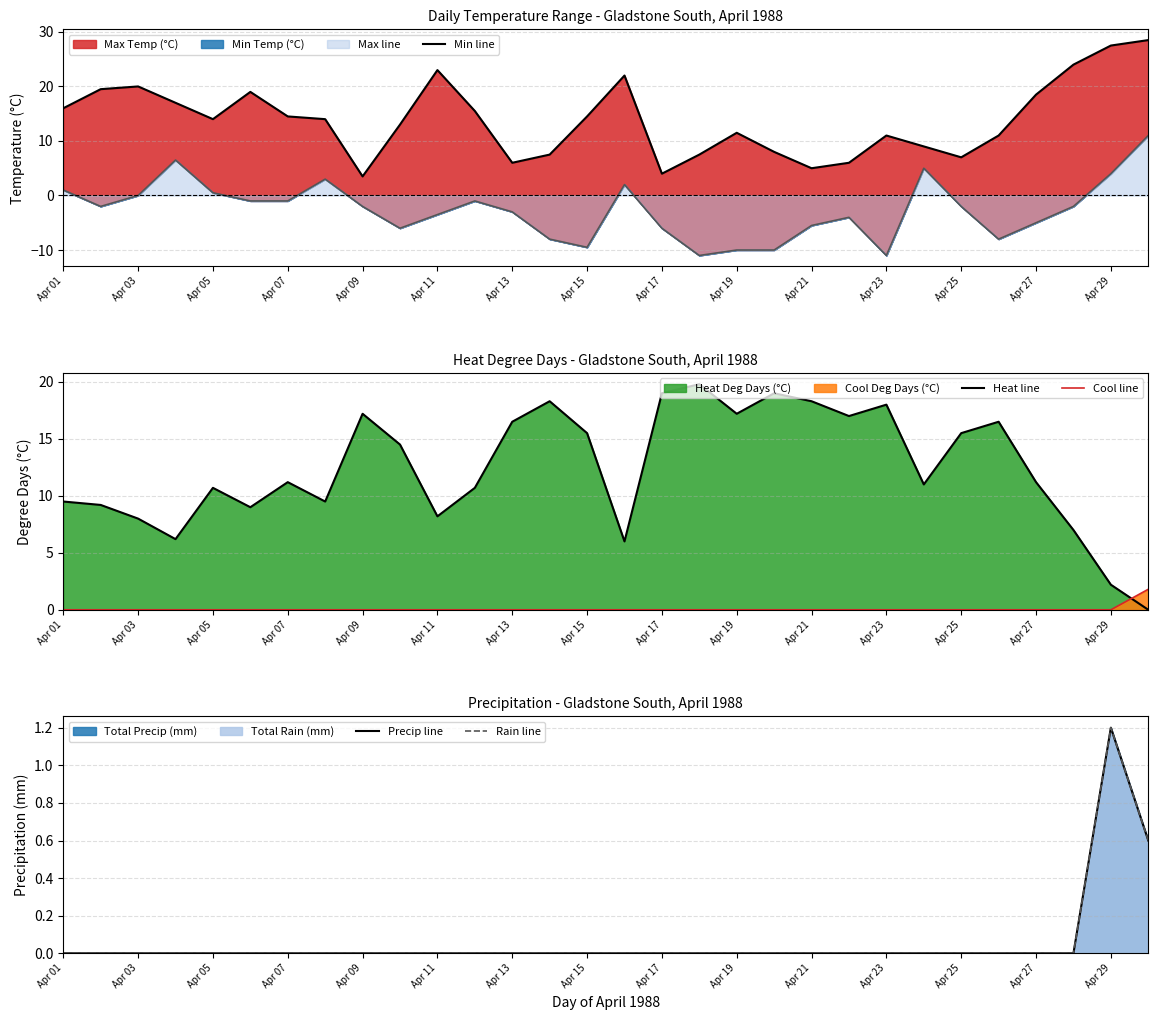

How many data points in Max Temp line are above 14?

14